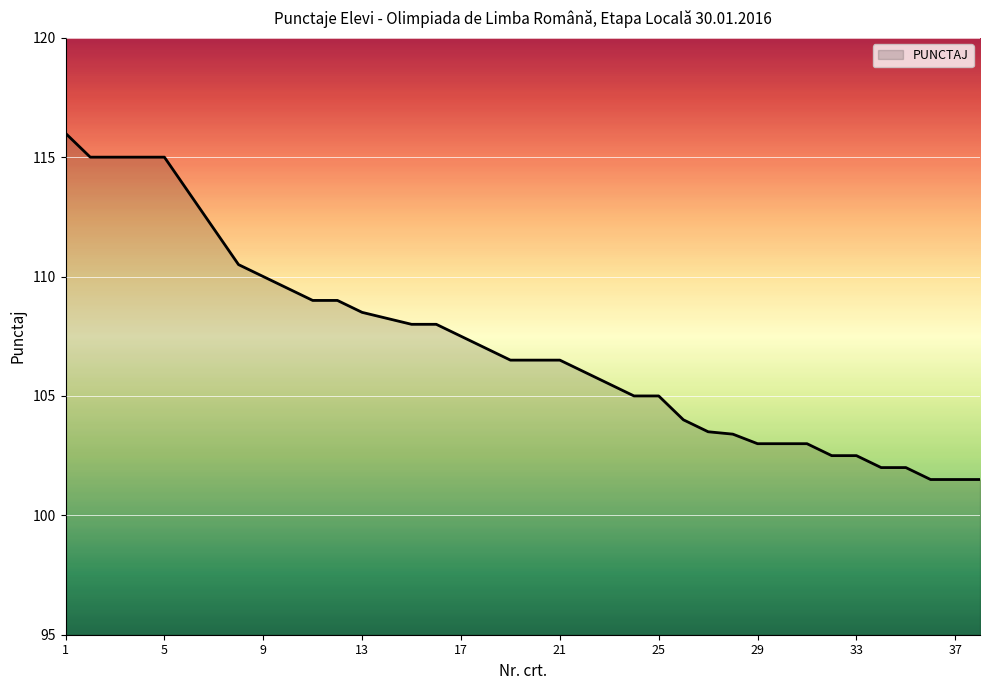

What is the minimum value shown in the chart?

101.5